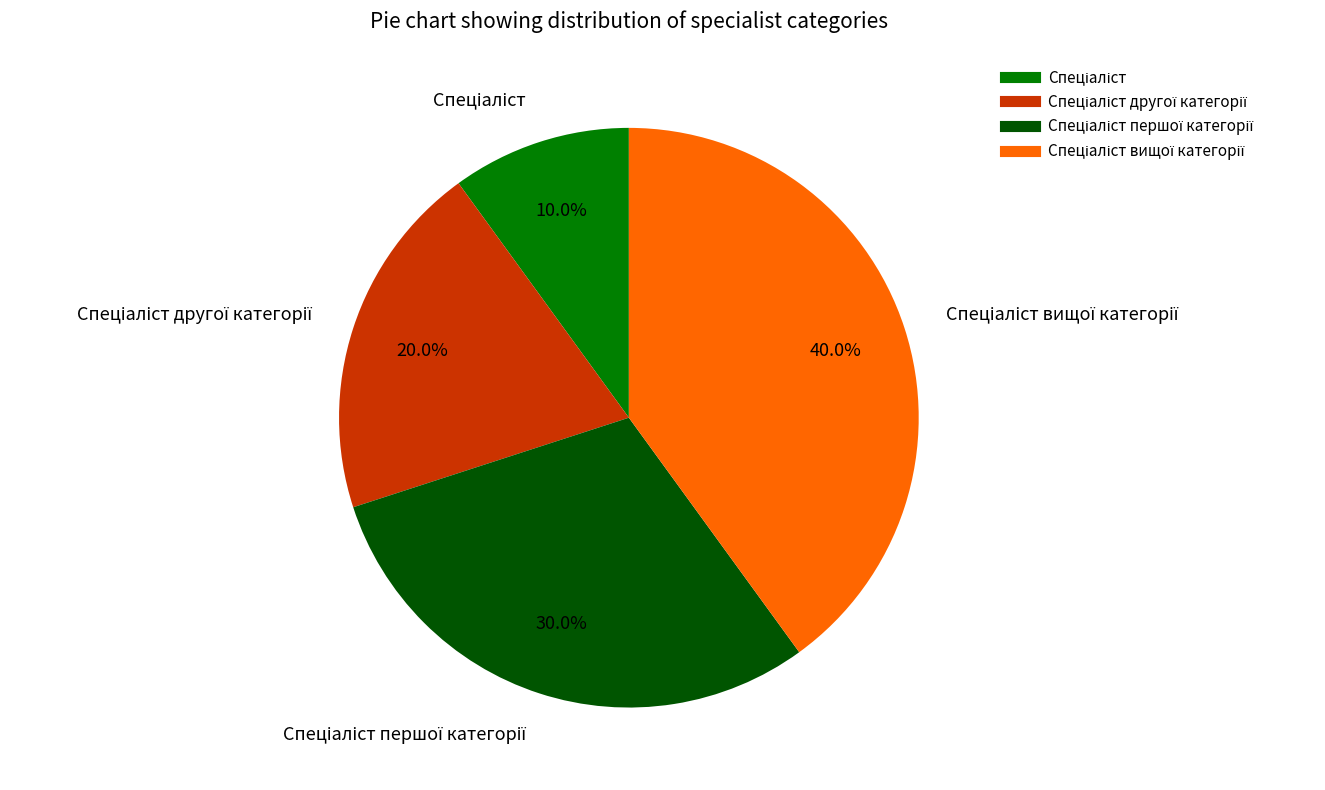

Is there any slice that represents more than half of the pie?

No